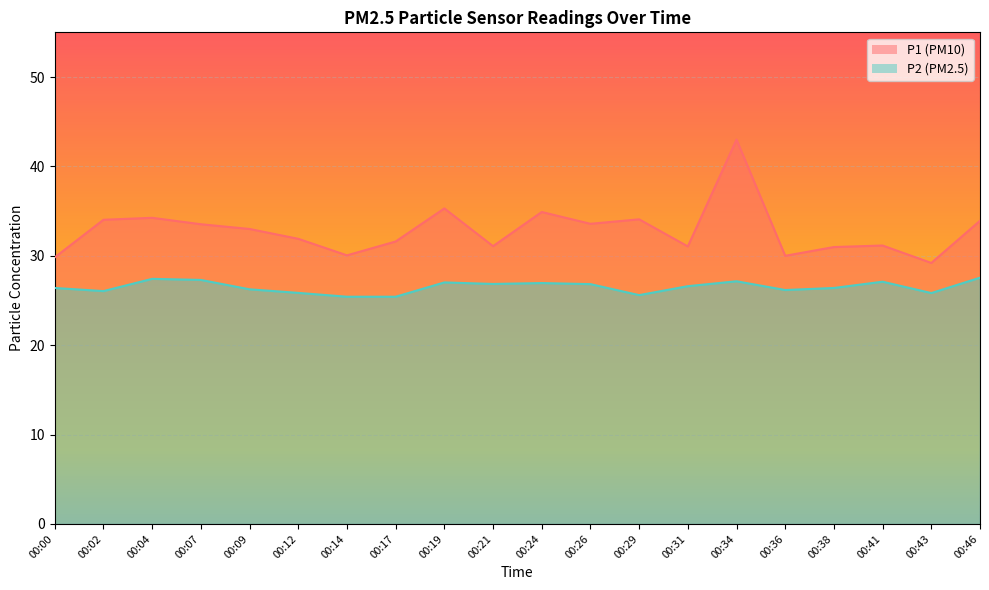

Which series changed the most between 00:09 and 00:41?

P1